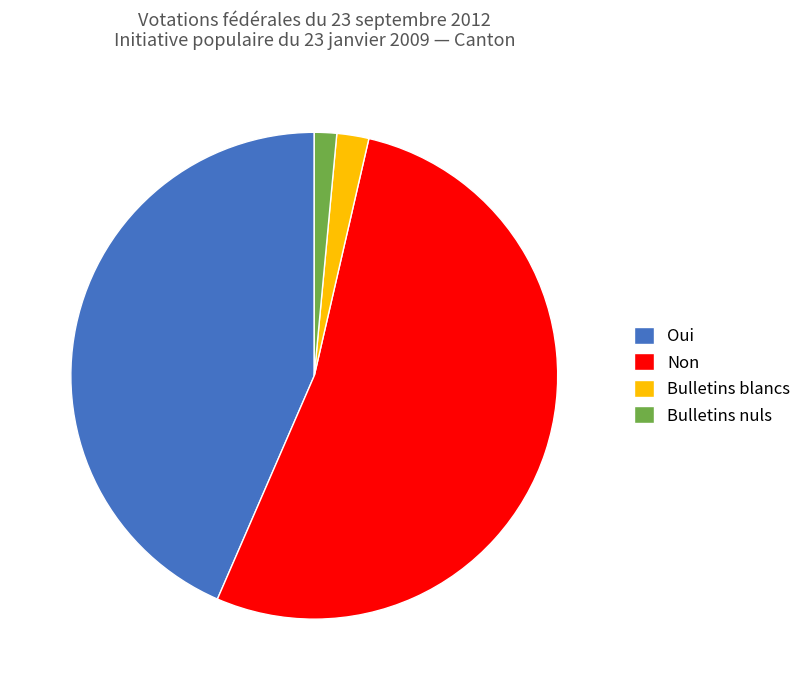

Which slice is the largest?

Non